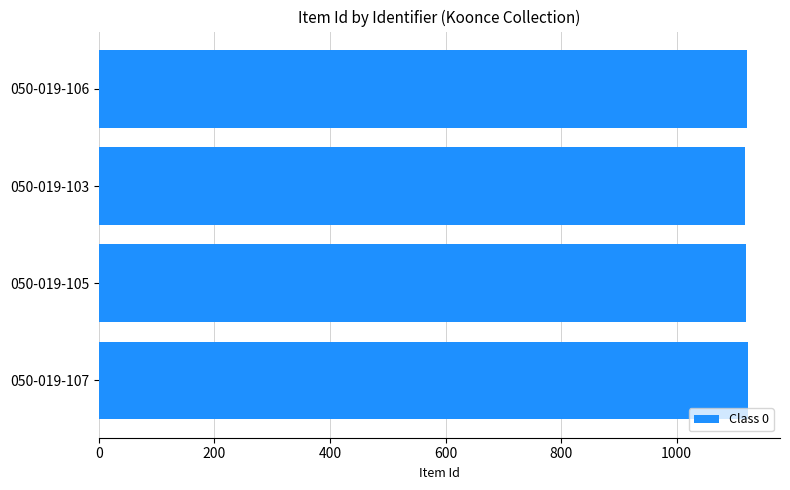

The chart shows a value of 1119 at 050-019-103. True or false?

True